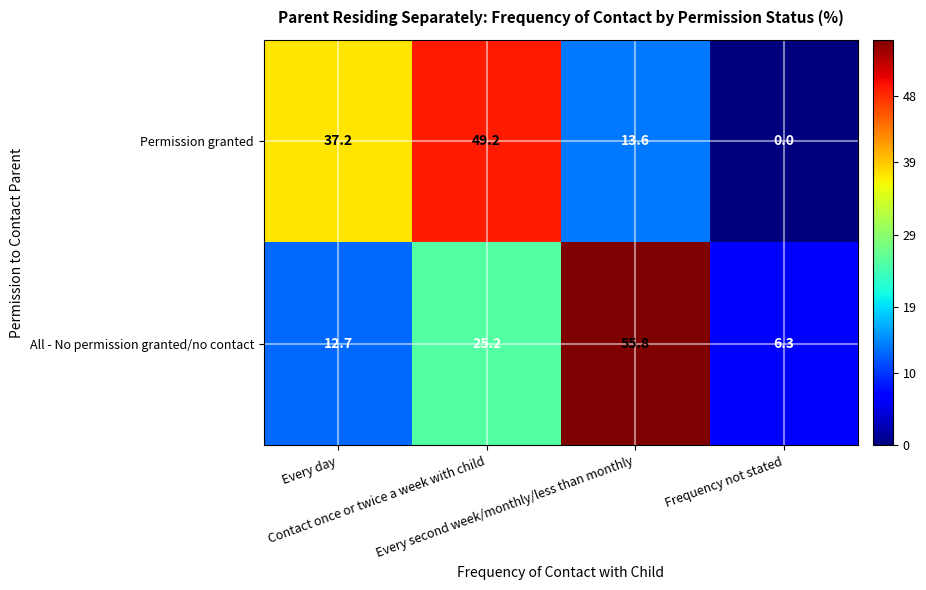

Rank the series by their maximum value, from lowest to highest.

Permission granted, All - No permission granted/no contact